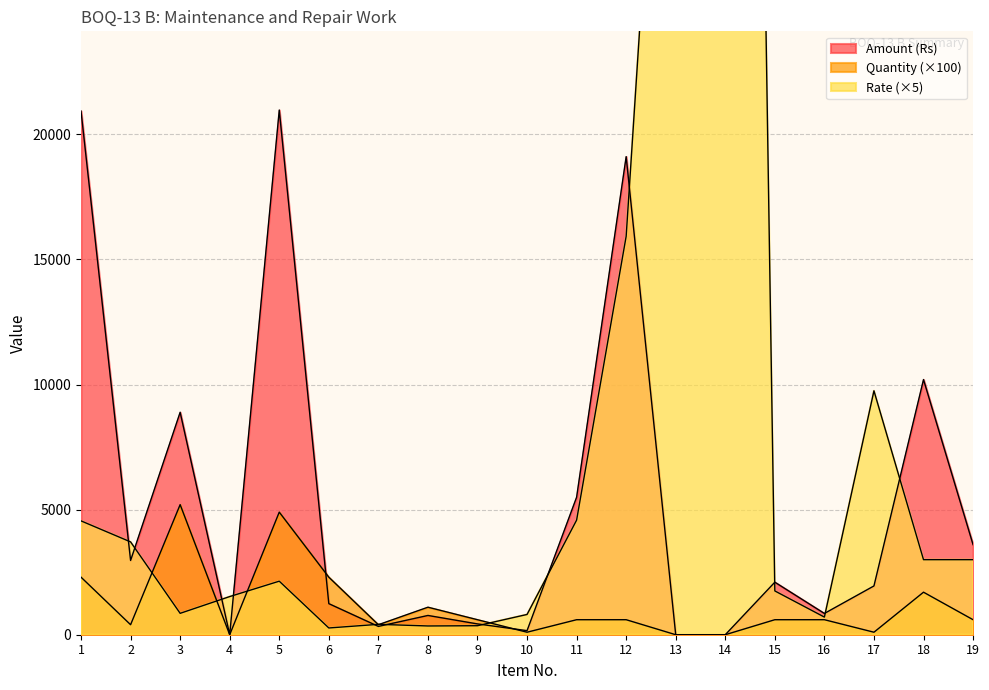

What value does the Amount (Rs) series have at 7, to the nearest 50?

350